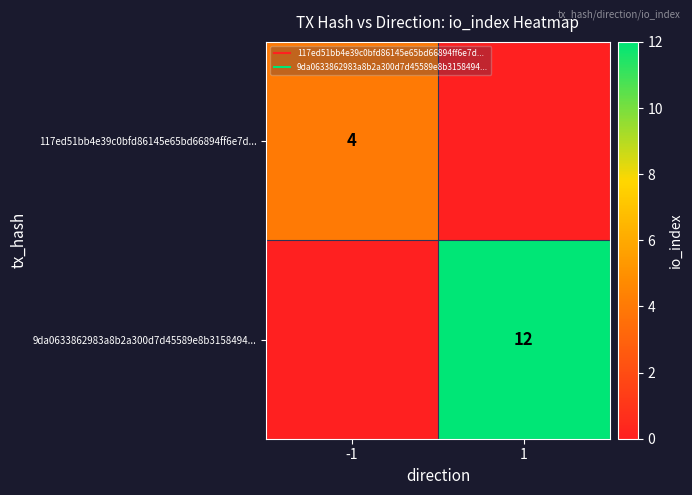

Which has a higher value, 1 or -1?

-1